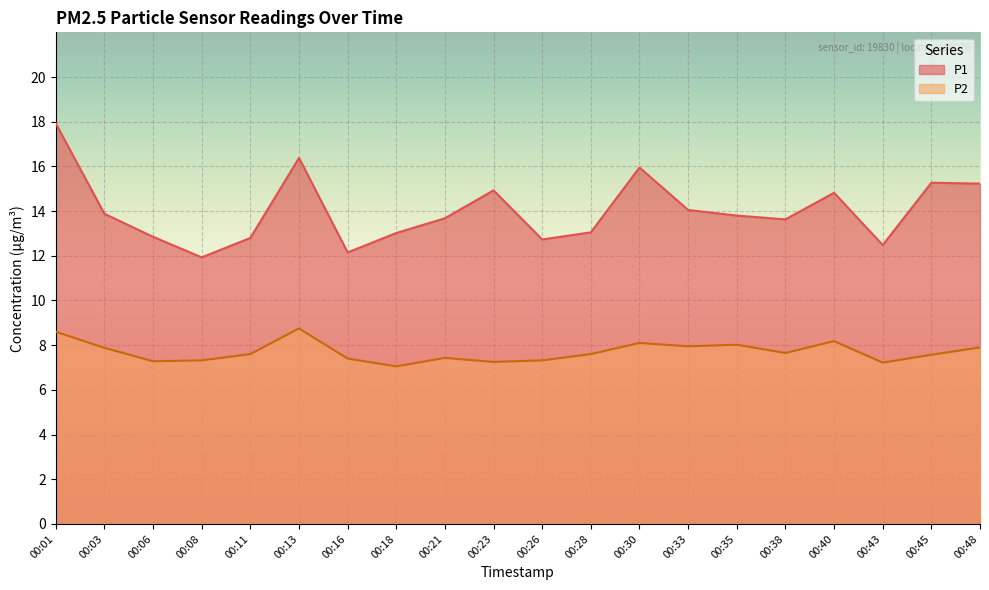

Does the chart display data point markers on the line(s)?

No